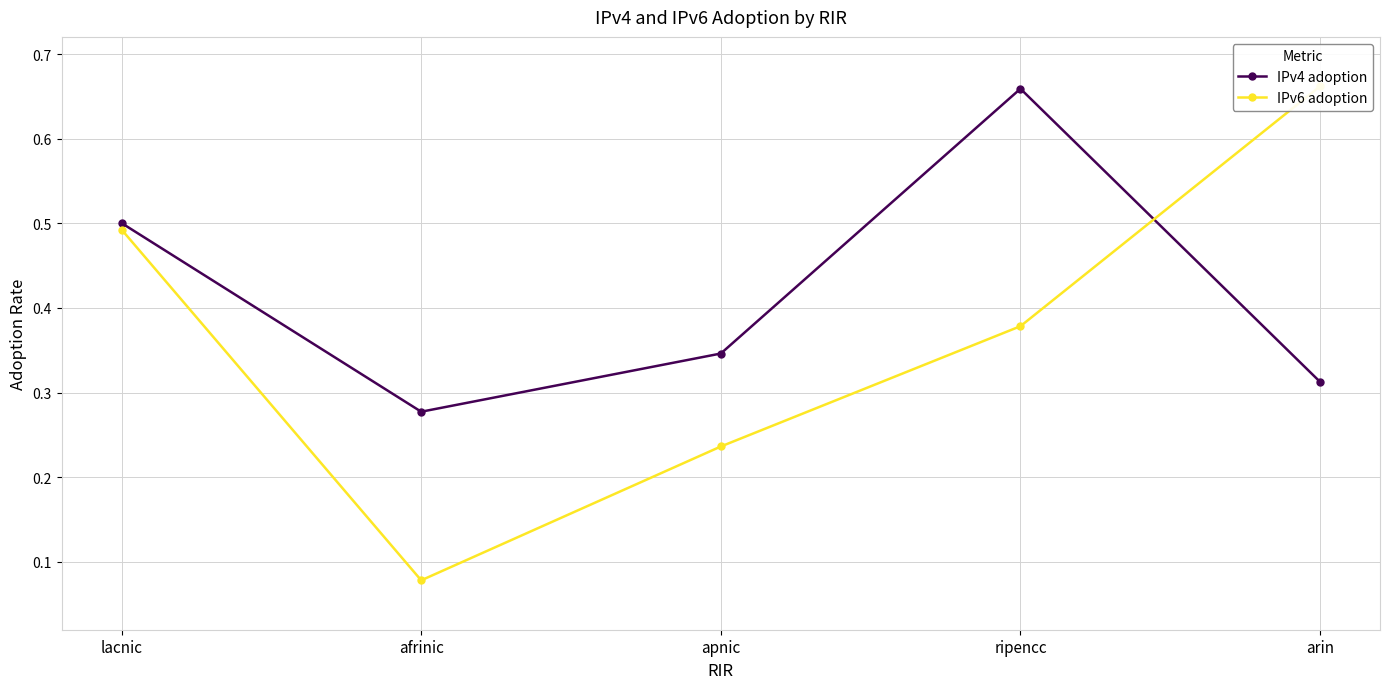

How many IPv6 adoption values are between 0 and 1?

5